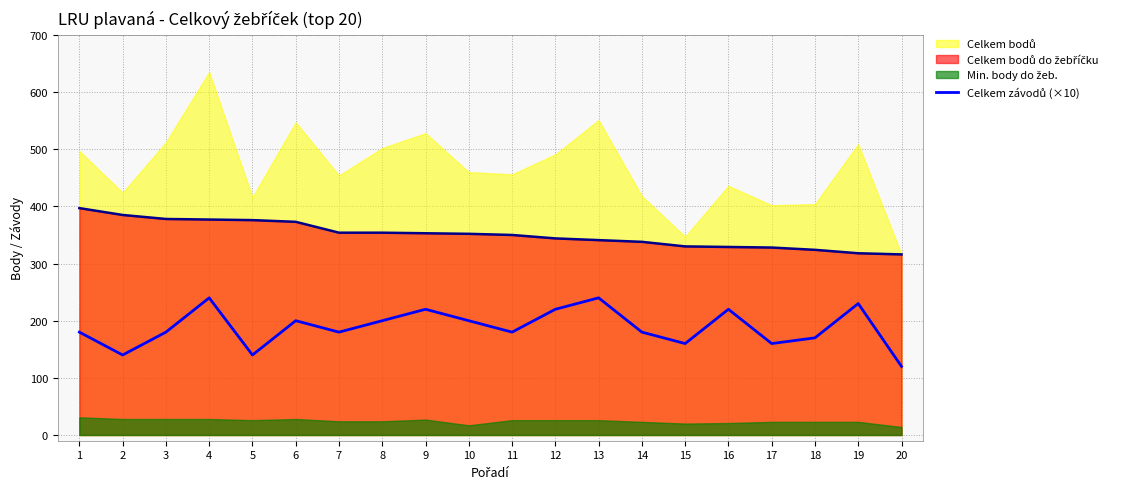

Where is the first local minimum?

2